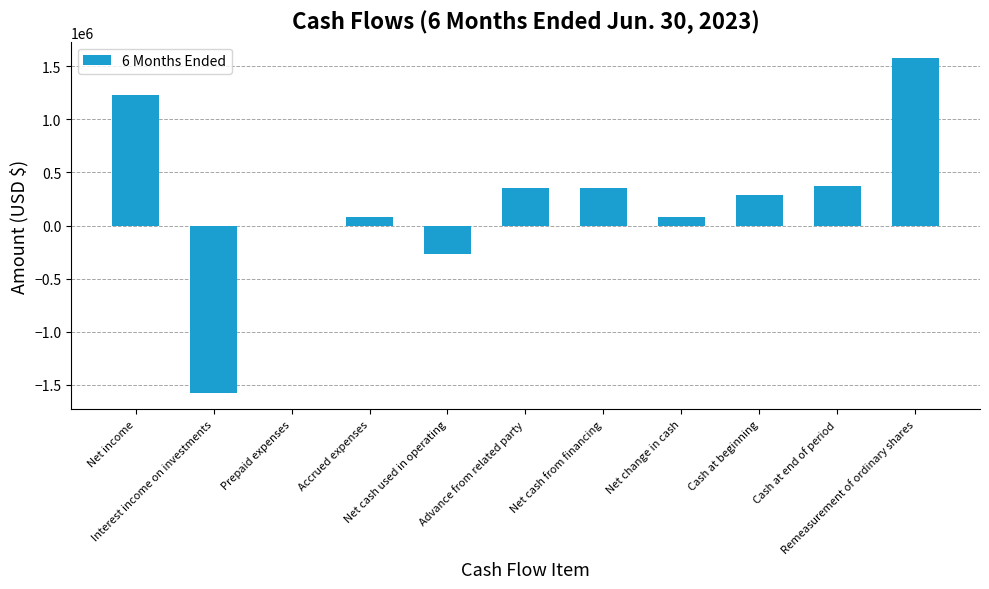

What is the maximum value shown in the chart?

1575497